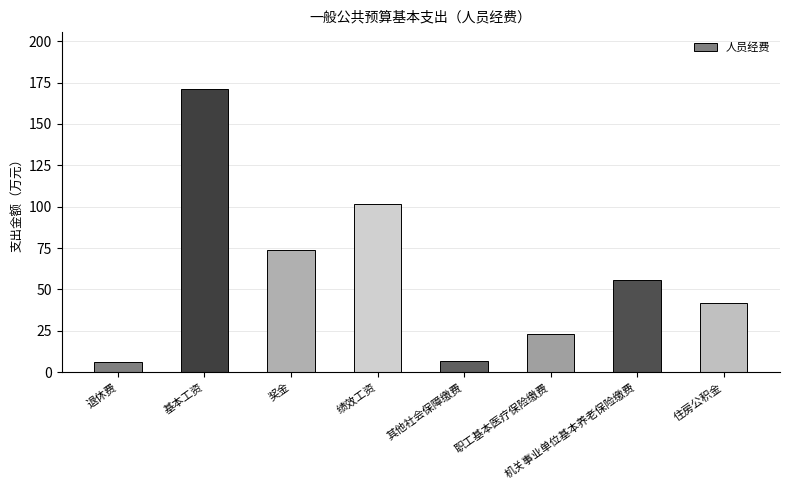

Is it true that the value at 机关事业单位基本养老保险缴费 is 18.3?

False